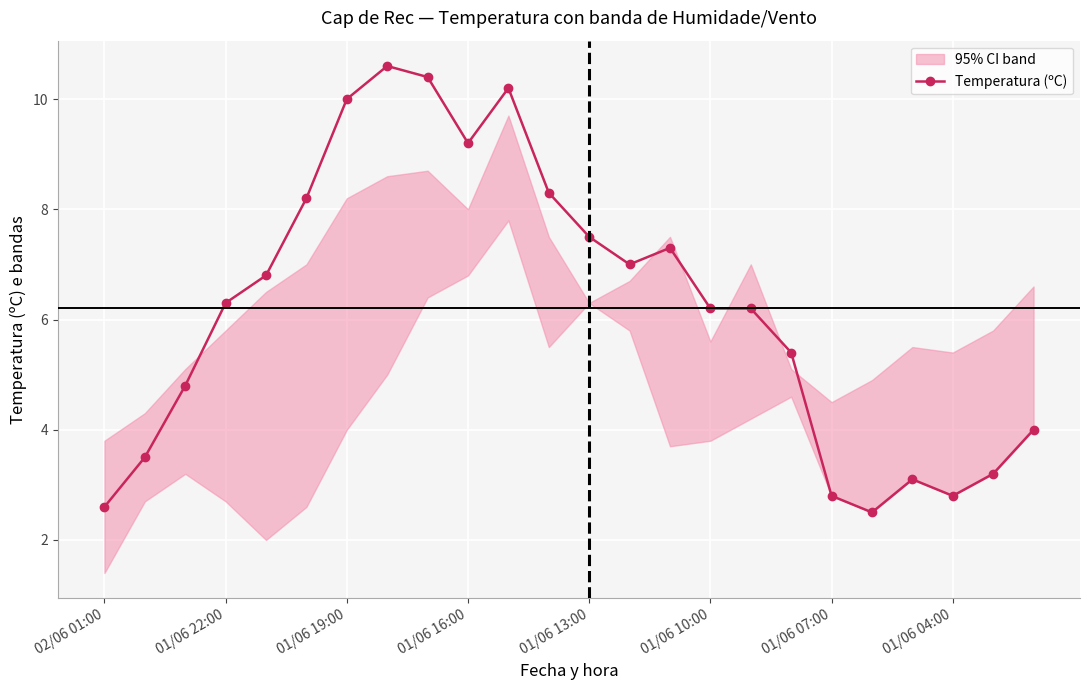

At which label does Temperatura (ºC) first exceed 6?

01/06 22:00